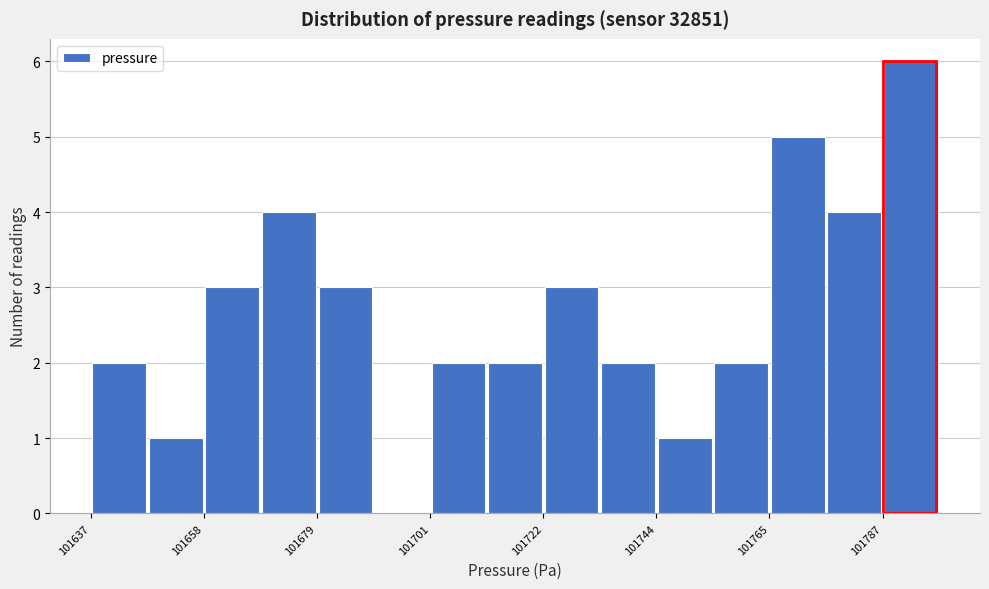

Around what value on the x-axis is the tallest bar? Give the approximate position of its centre, as read against the axis.

101795